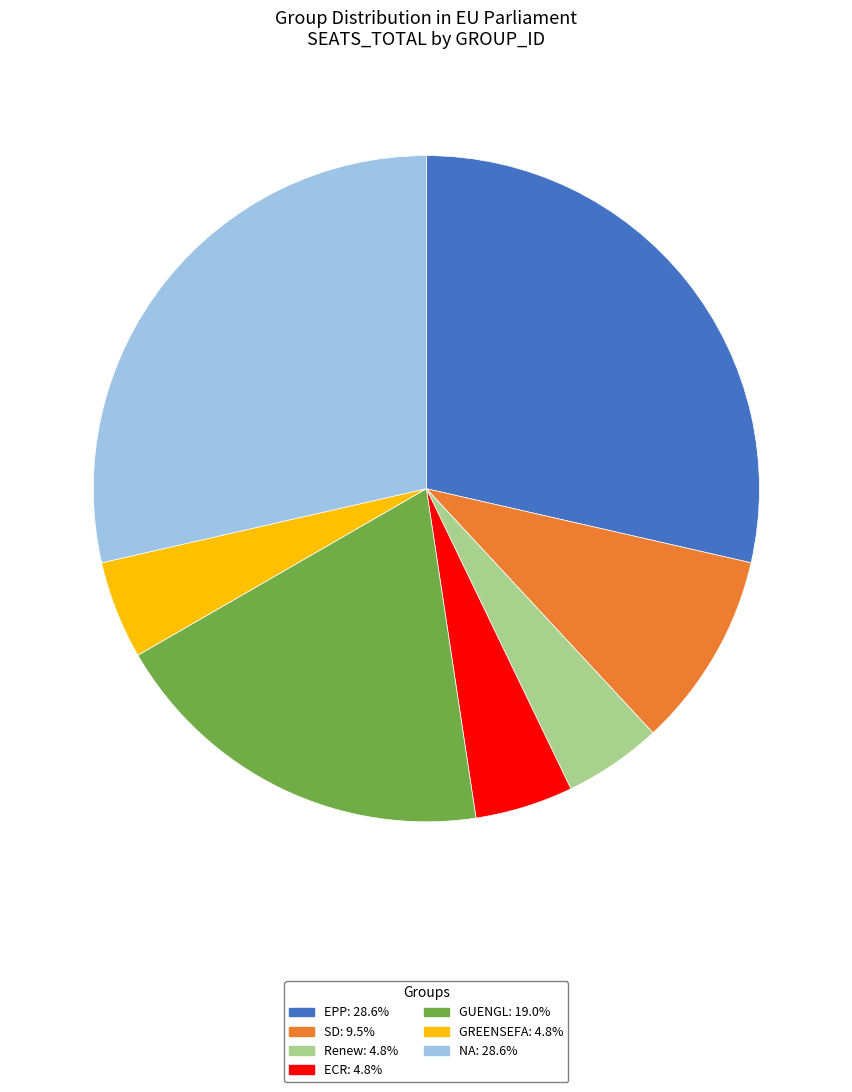

Do EPP and GREENSEFA together represent more than half of the pie?

No